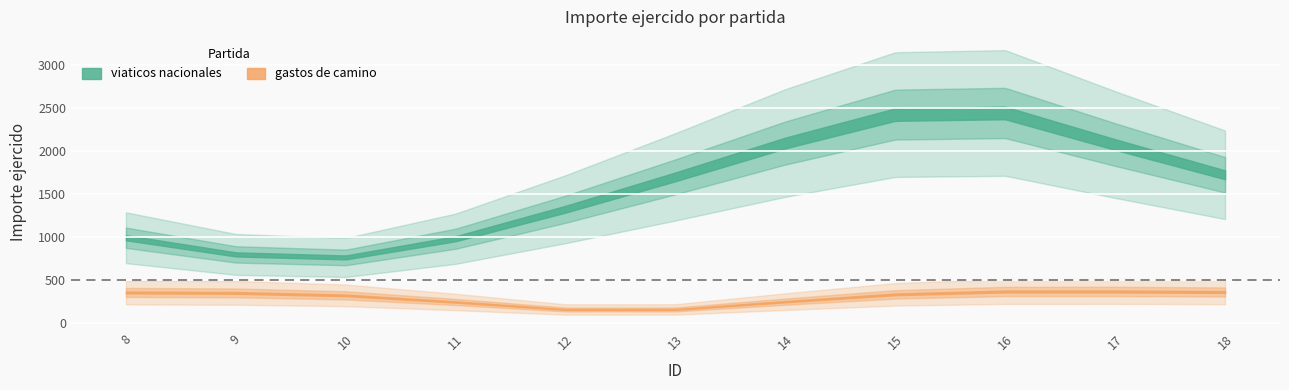

Count the number of data series in this chart.

2